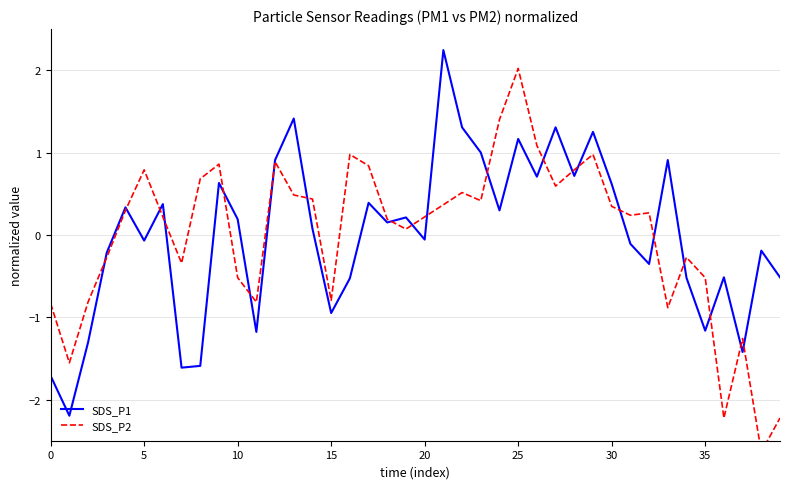

List the series in order of their peak value, lowest first.

SDS_P2, SDS_P1